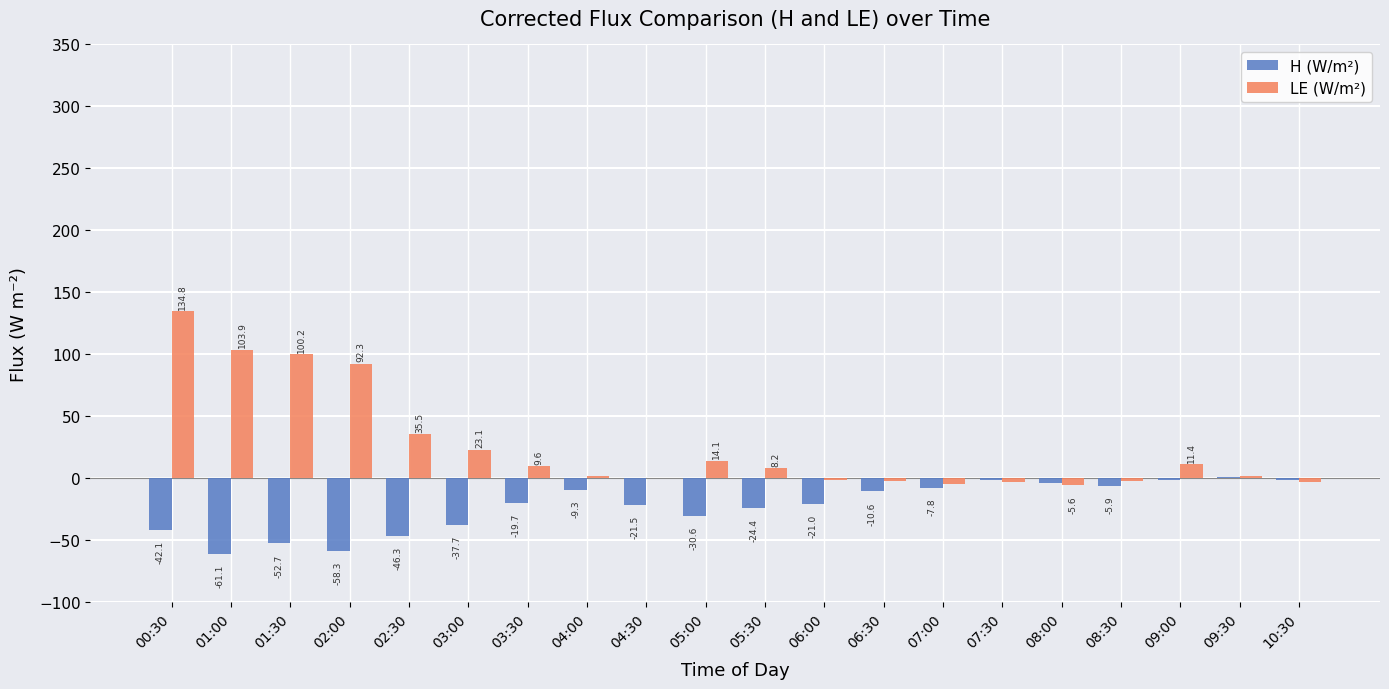

What is the maximum value shown in the chart?

134.8